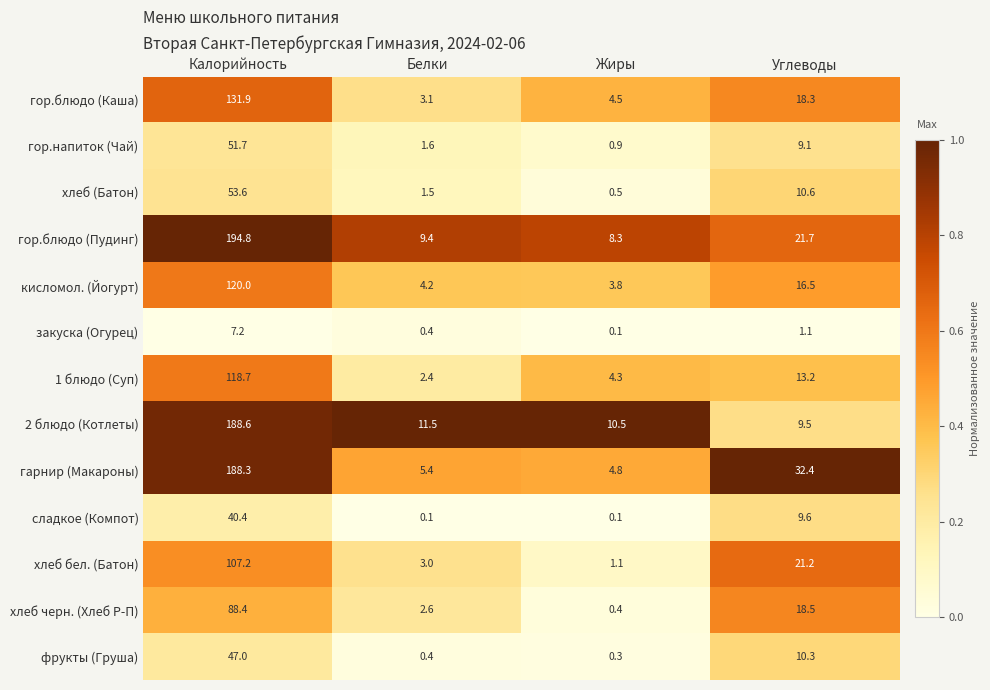

What is the difference between the second highest and second lowest values in the сладкое (Компот) series?

9.5